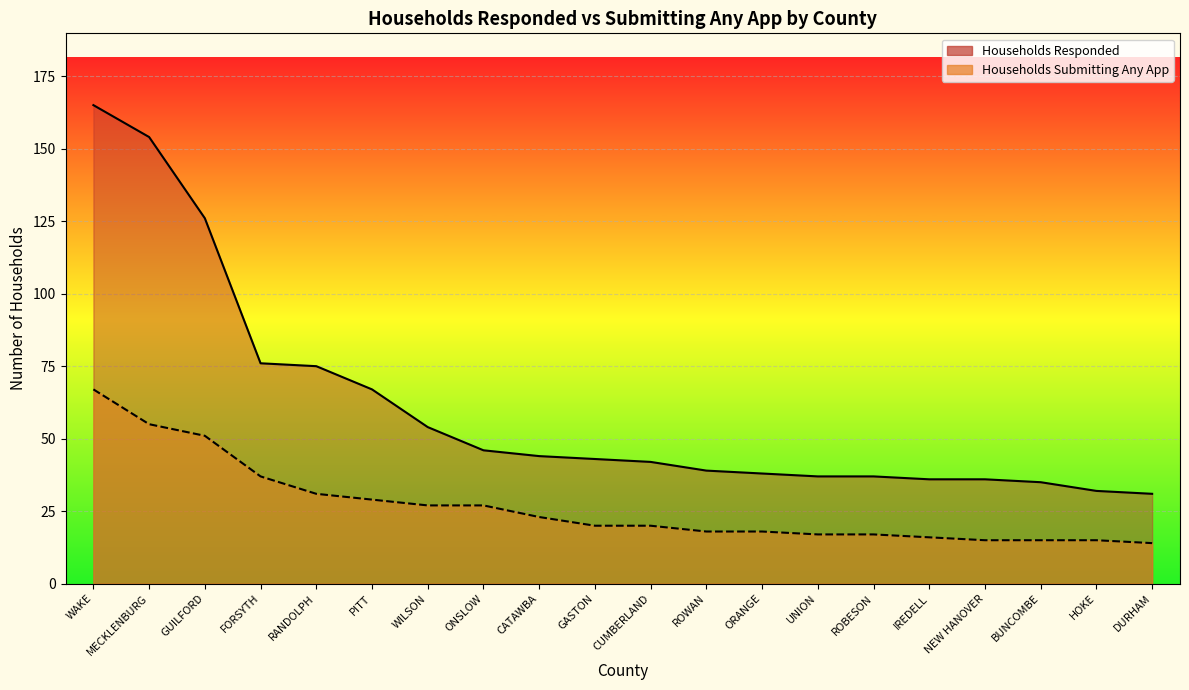

What is the total value across all series at GUILFORD?

177